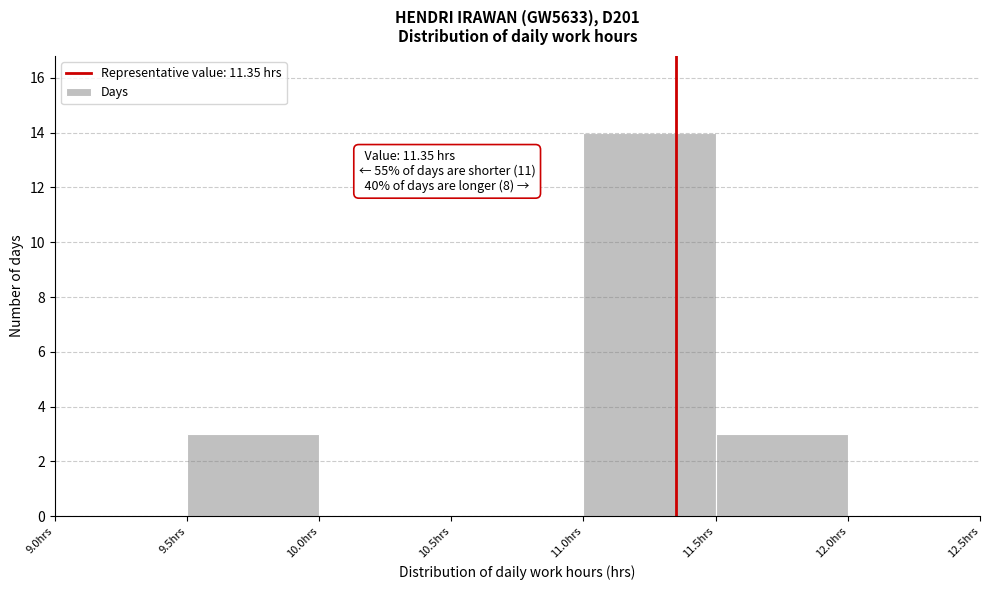

Which range on the x-axis has the tallest bar?

11.0 to 11.5